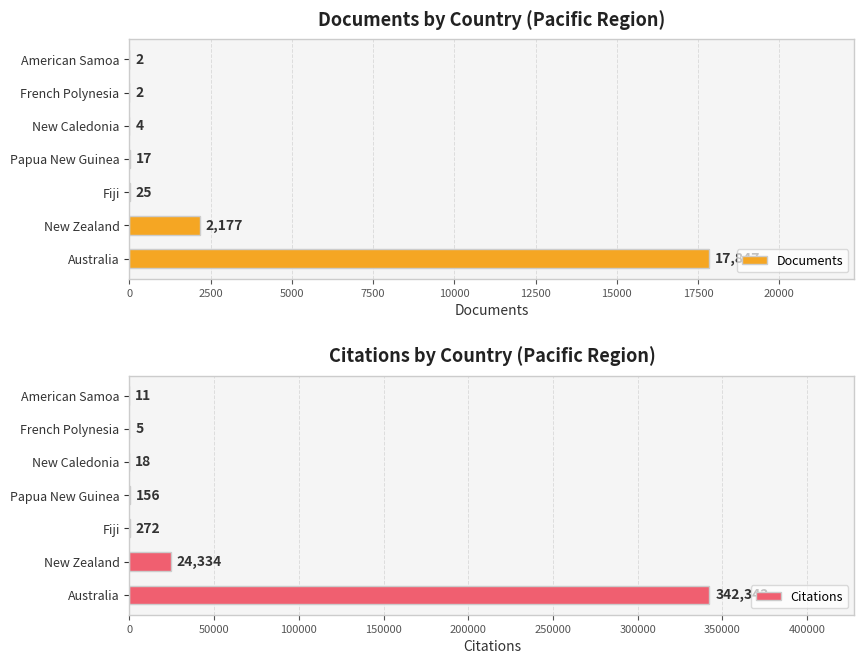

What is the difference between the Documents values at Papua New Guinea and Fiji?

8